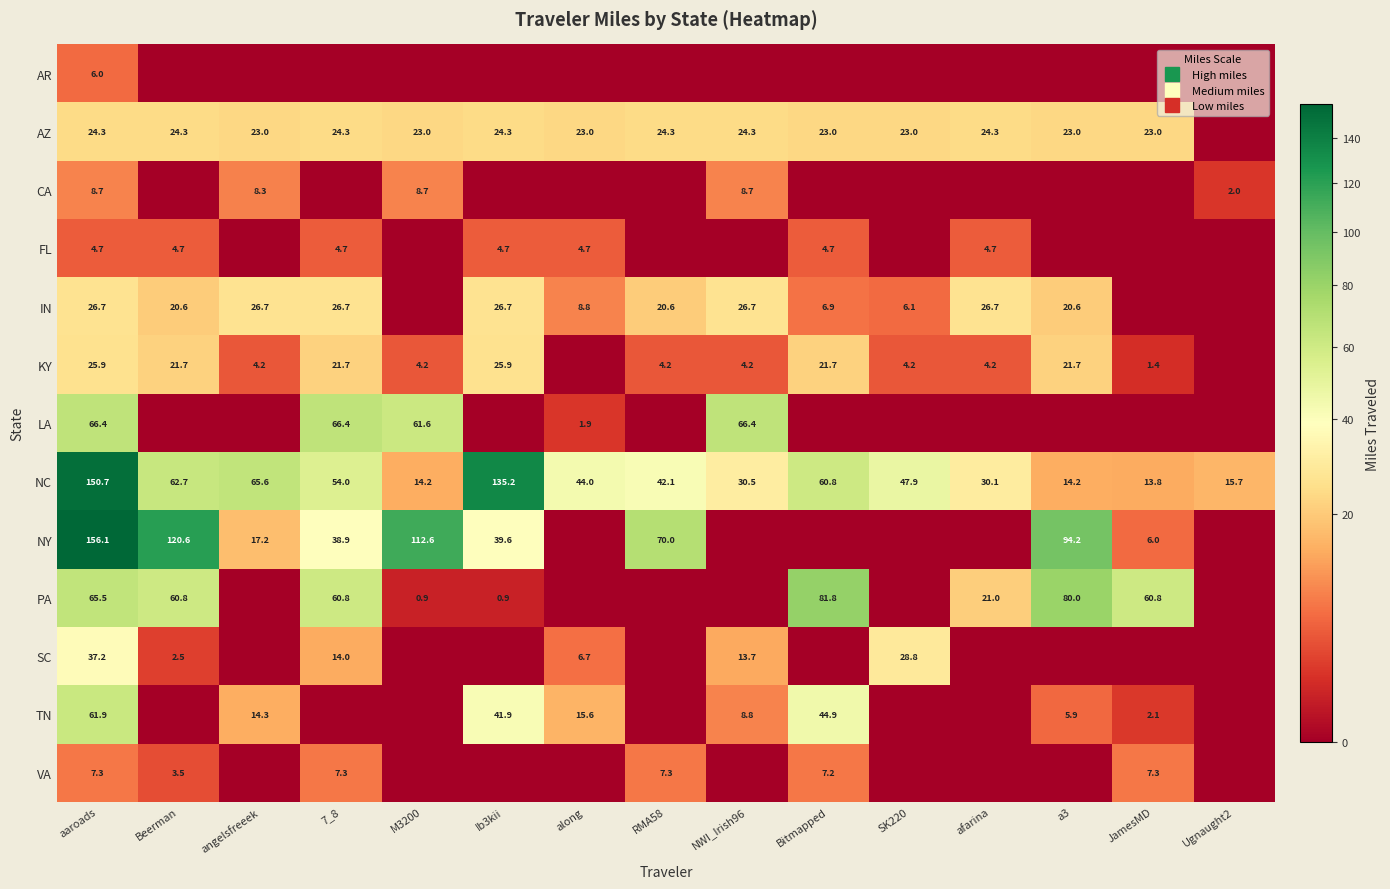

What is the sum of all SC values?

102.9